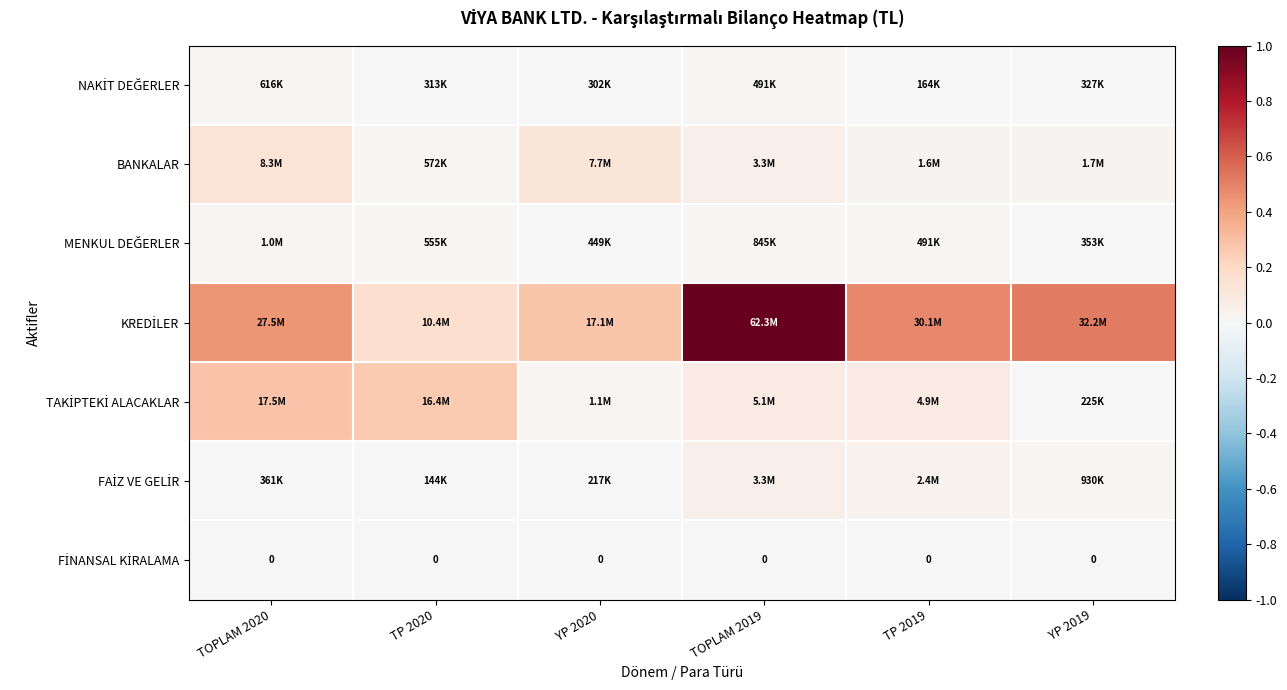

Between TOPLAM 2019 and TOPLAM 2020, which is larger?

TOPLAM 2020